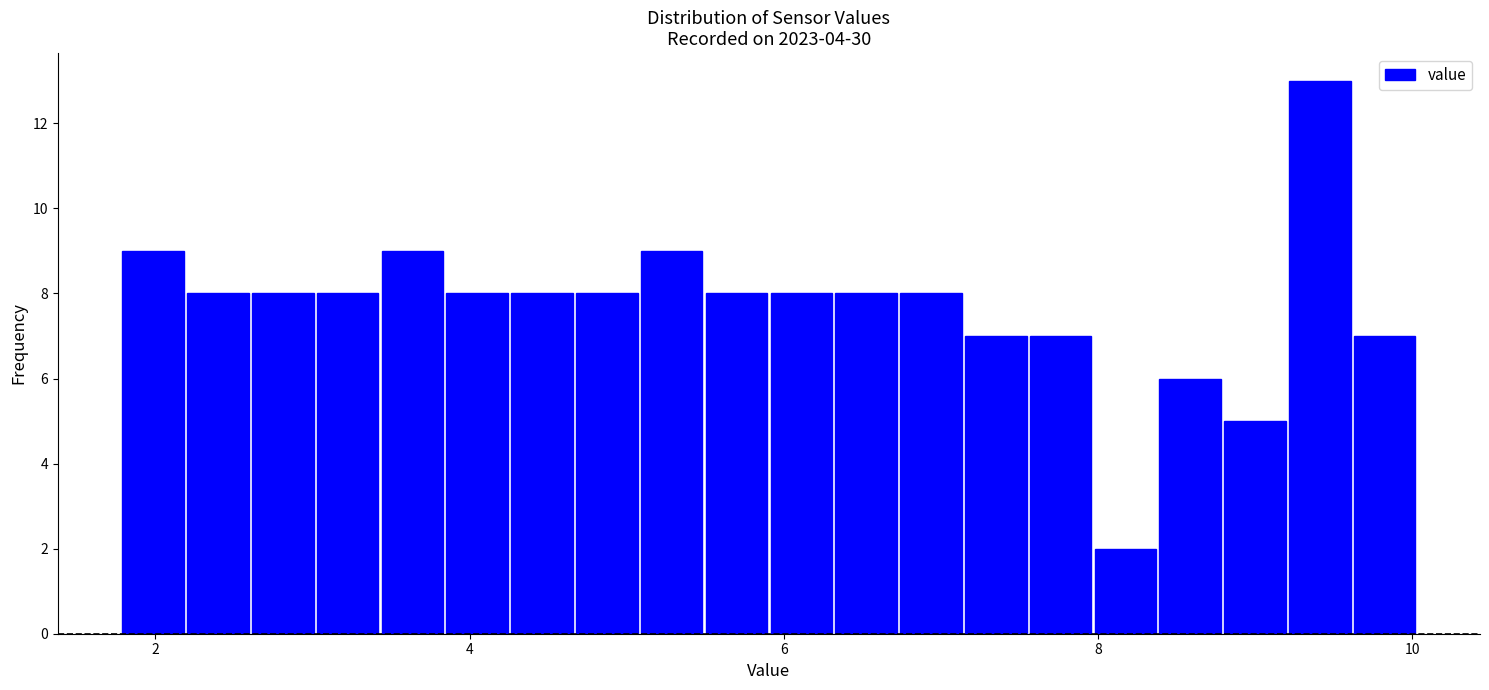

Around what value on the x-axis is the tallest bar? Give the approximate position of its centre, as read against the axis.

9.4